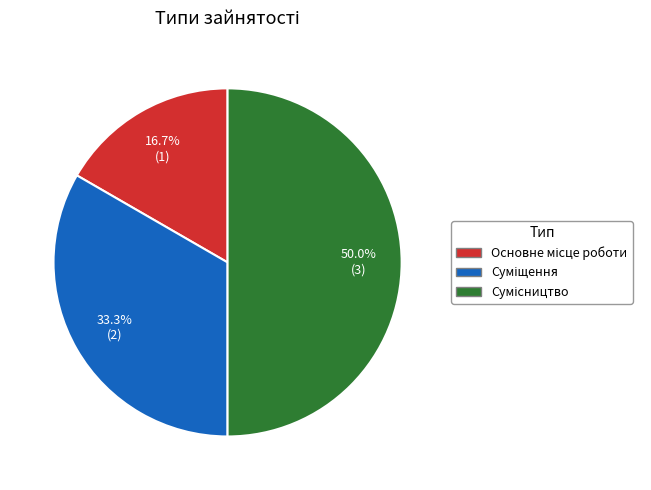

Count the number of slices in the pie.

3